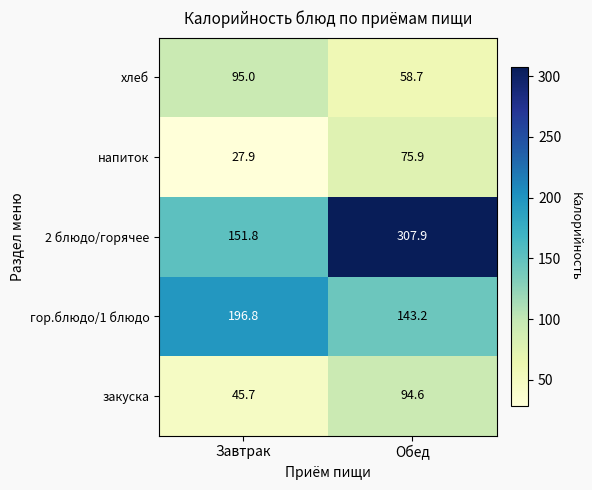

The value of 2 блюдо/горячее at Обед is 307.9. True or false?

True